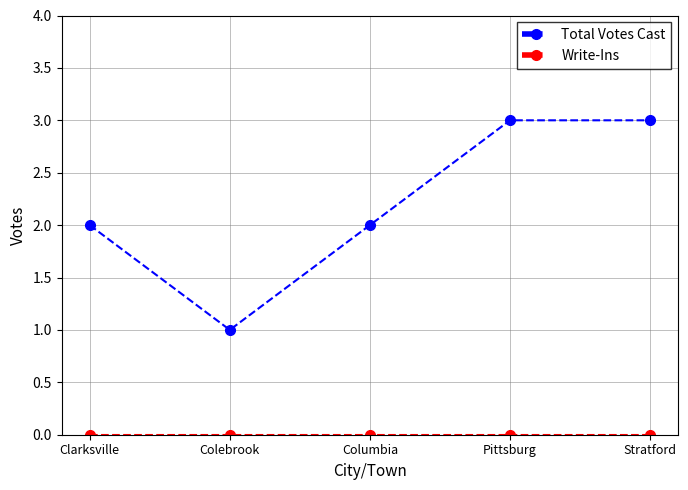

At which label does Total Votes Cast reach its minimum?

Colebrook